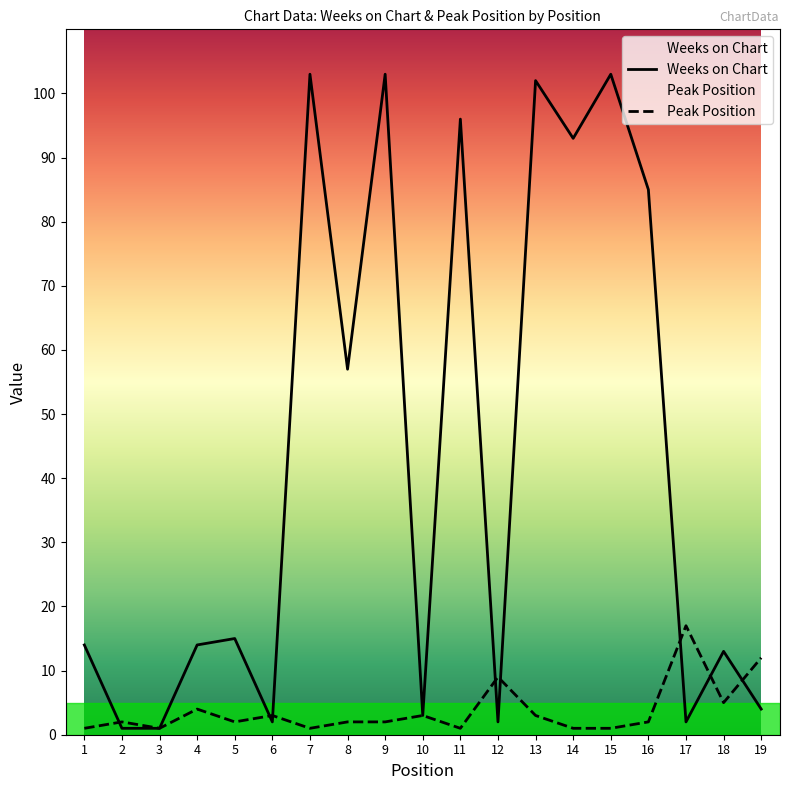

What is the value of the Weeks on Chart point at the 9th from the left?

103